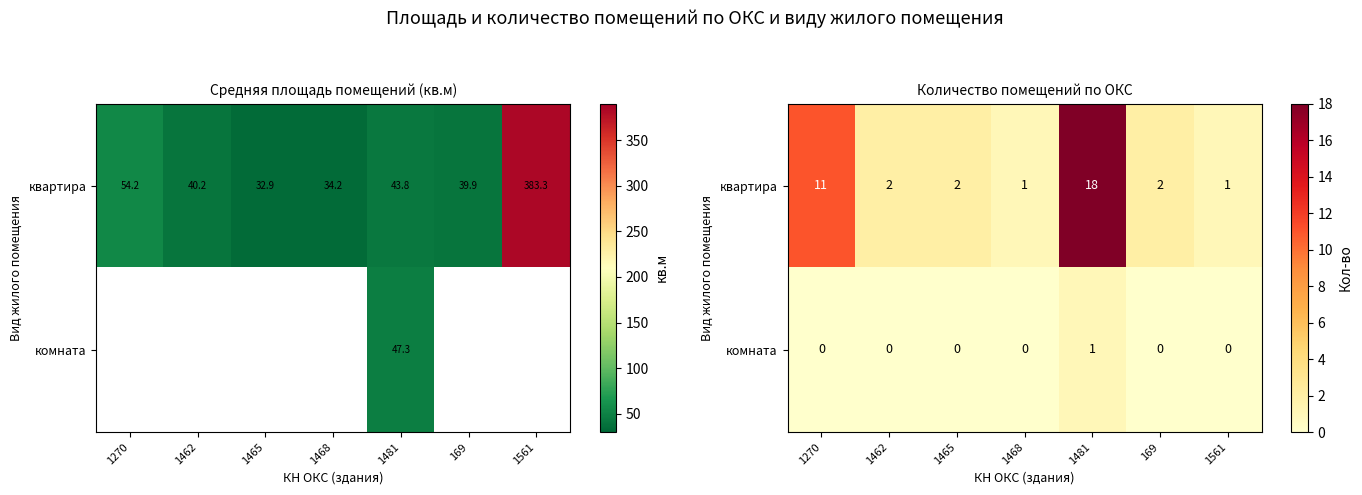

List the series in order of their peak value, highest first.

квартира, комната